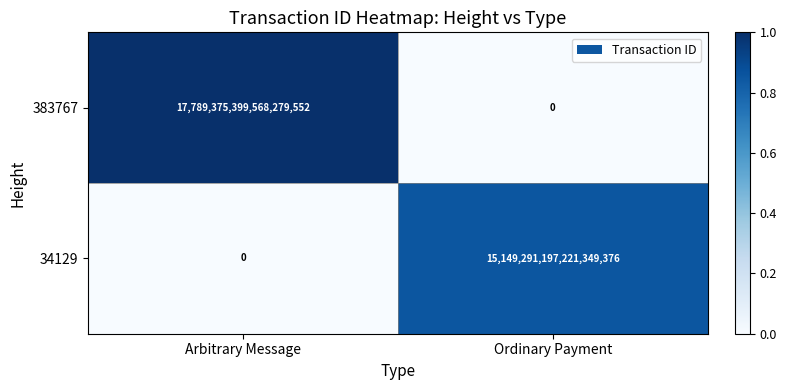

Rank the series by their maximum value, from highest to lowest.

383767, 34129